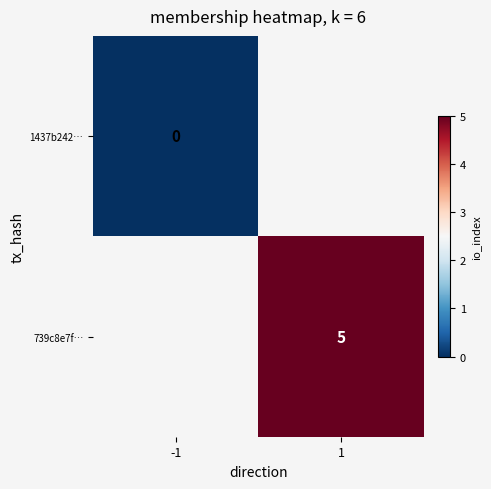

The value of 739c8e7f… at 1 is 8. True or false?

False